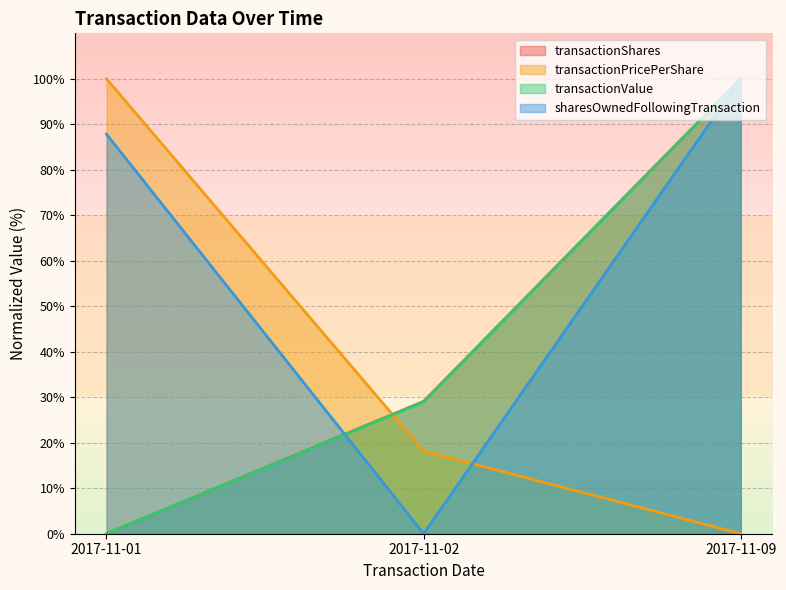

Which series has the largest range (max minus min)?

transactionValue